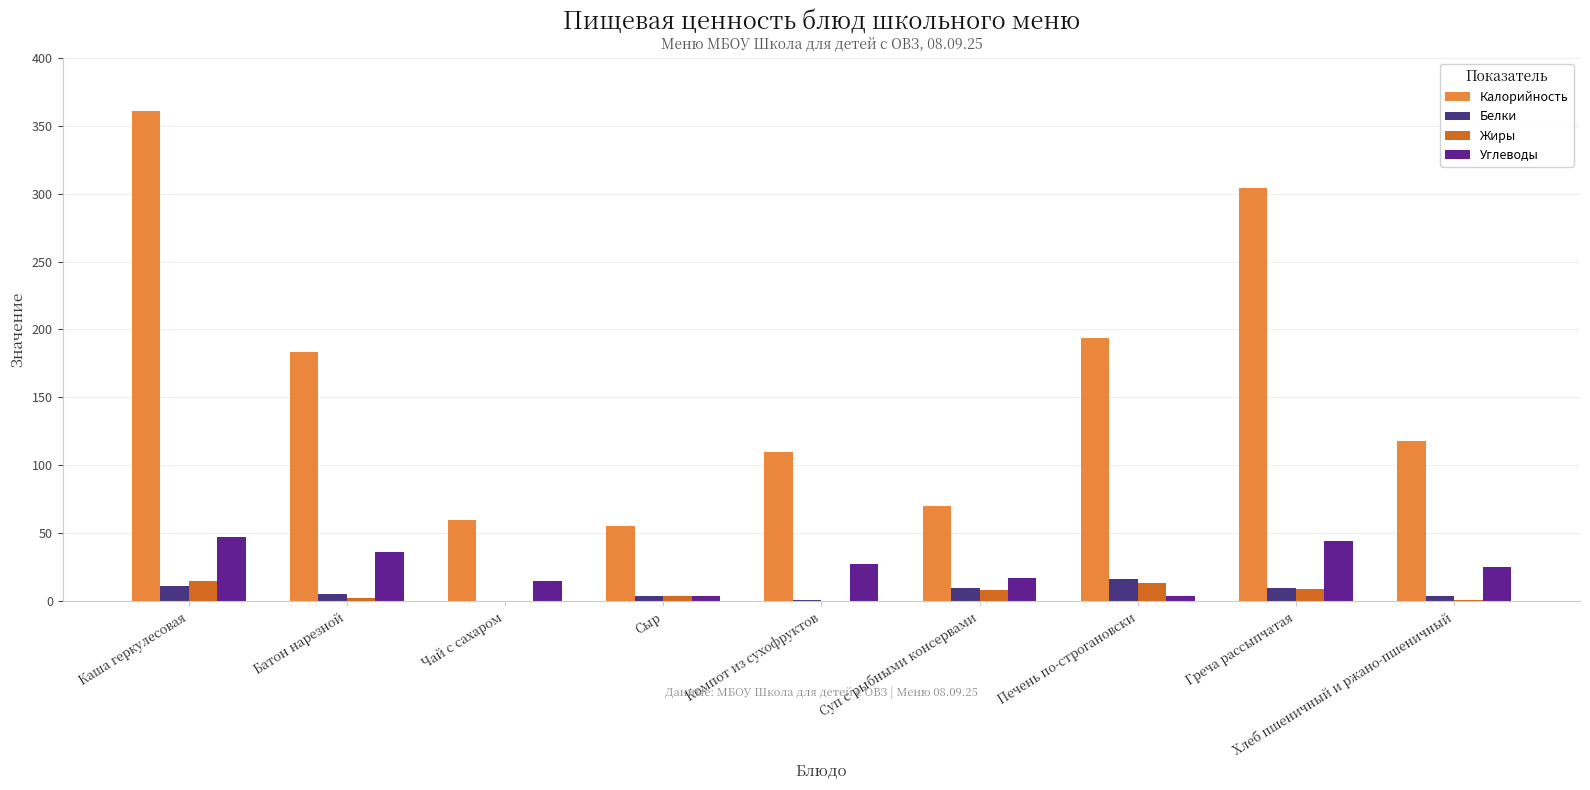

How many groups of bars are there?

9